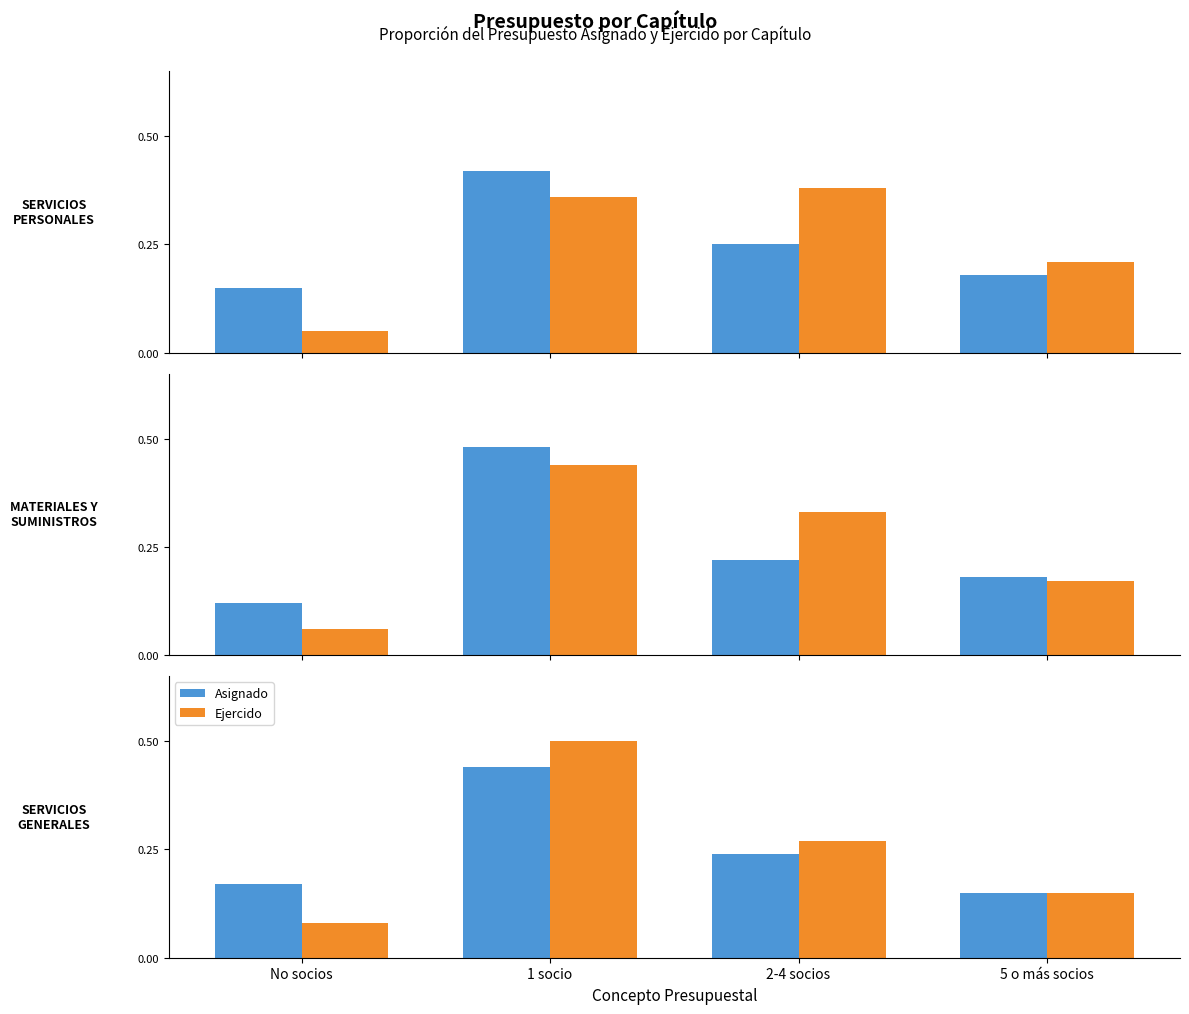

At how many categories does at least one series exceed 0?

4